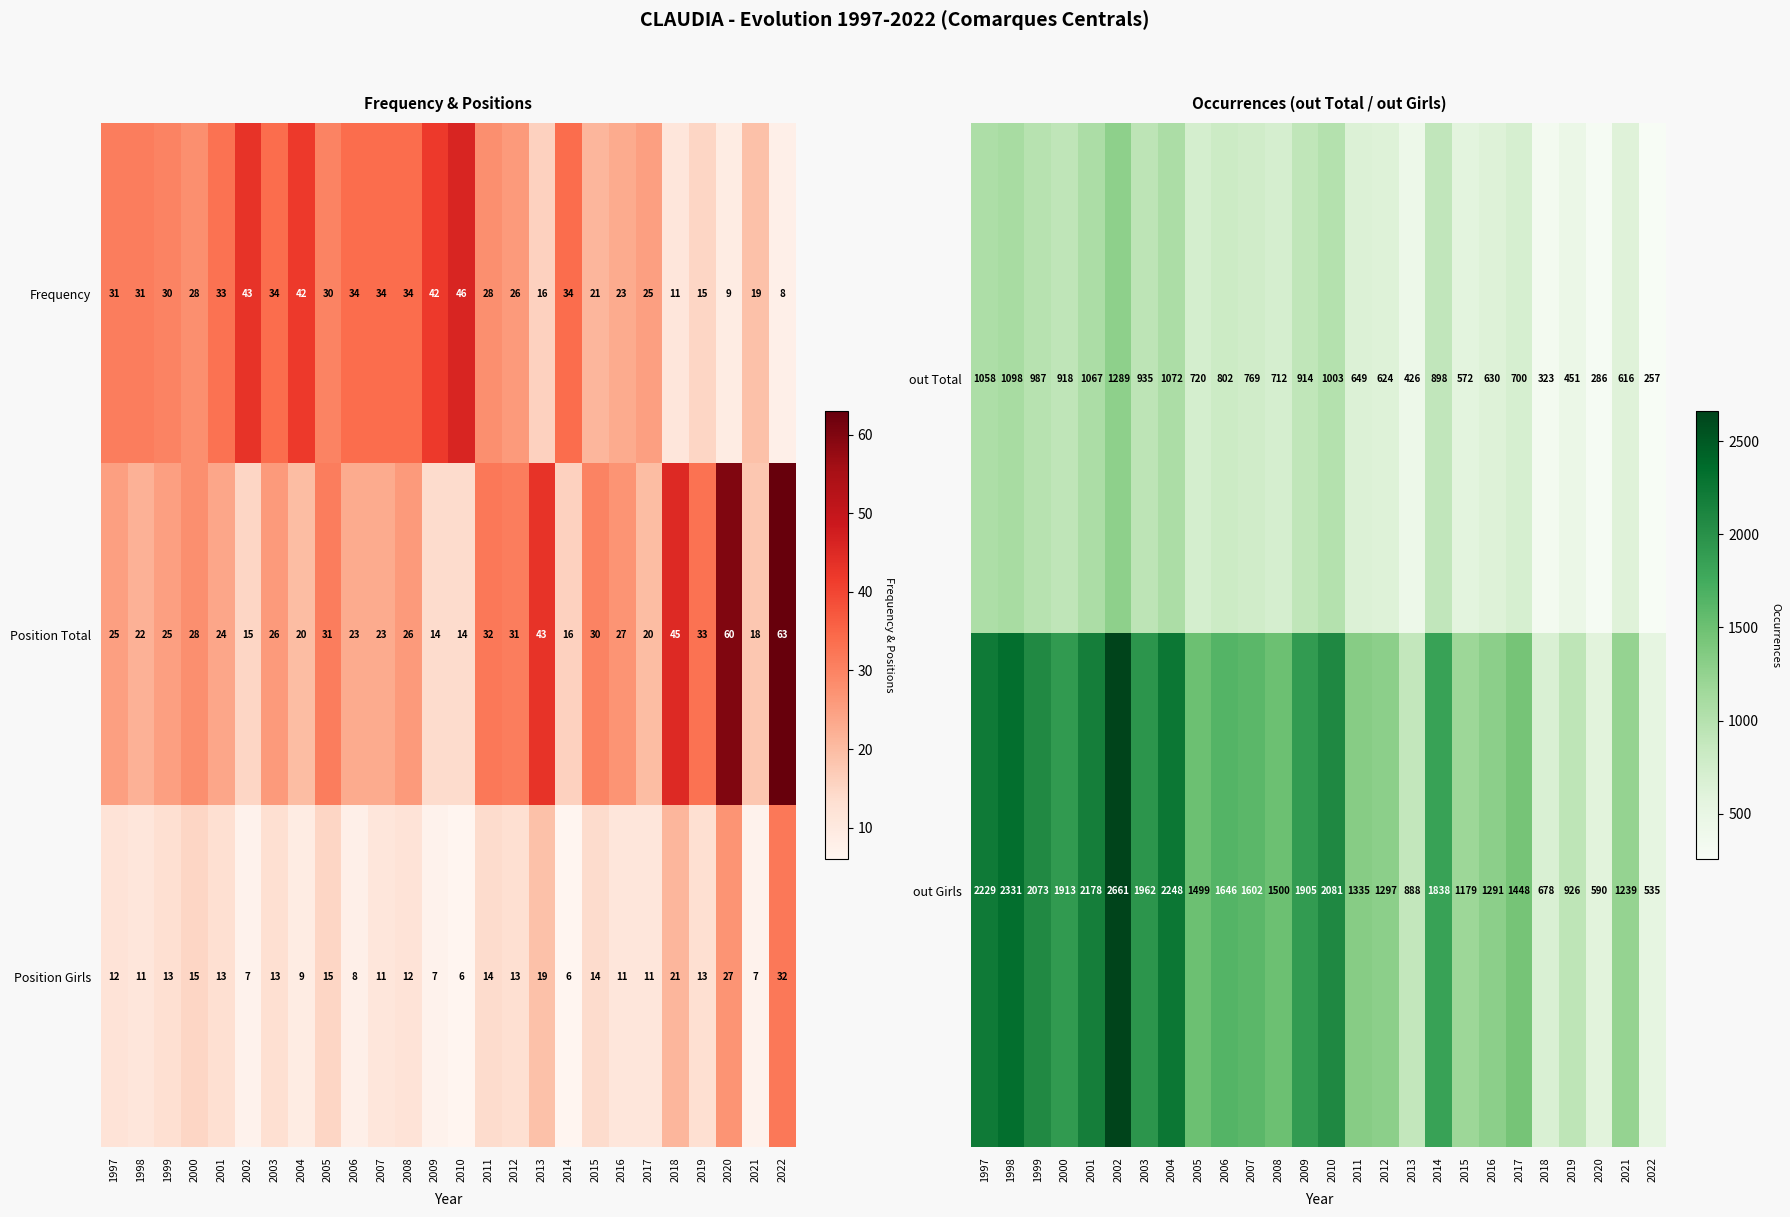

Which has a higher value, 2019 or 2003?

2003